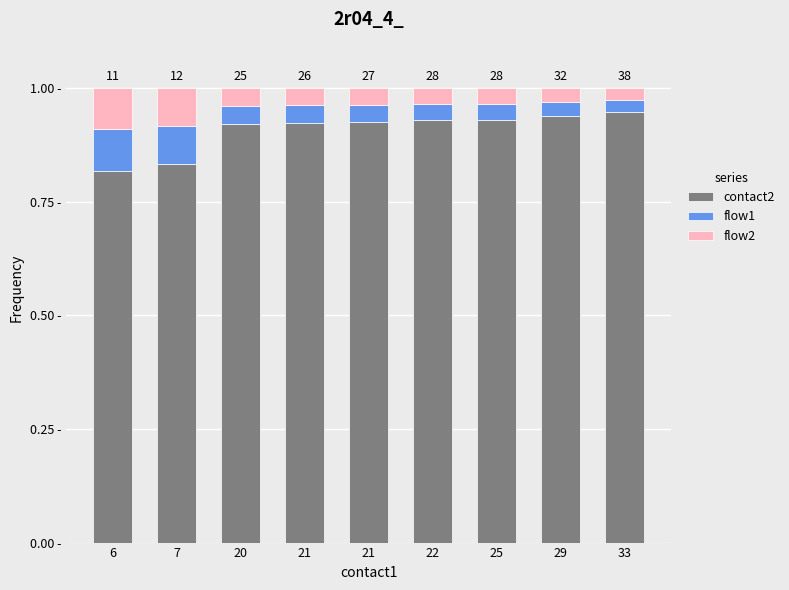

Where is contact2 nearest to the value 0?

6